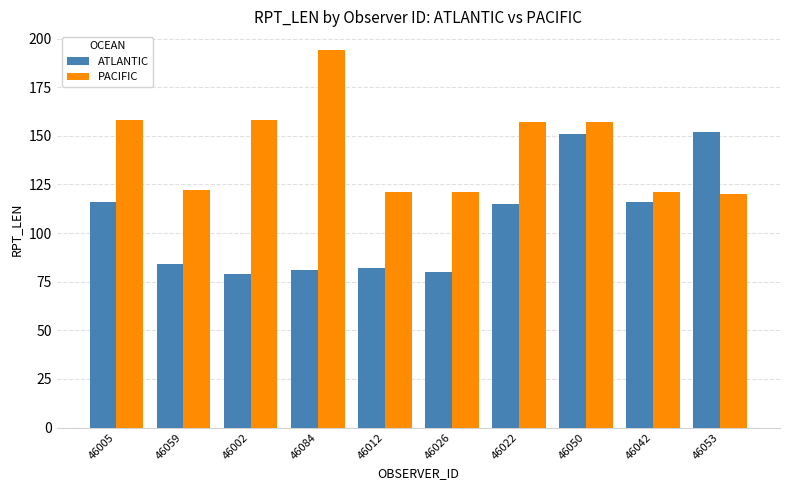

Reading left to right, transcribe all the data shown in this chart.

ATLANTIC: 46005=116	46059=84	46002=79	46084=81	46012=82	46026=80	46022=115	46050=151	46042=116	46053=152
PACIFIC: 46005=158	46059=122	46002=158	46084=194	46012=121	46026=121	46022=157	46050=157	46042=121	46053=120